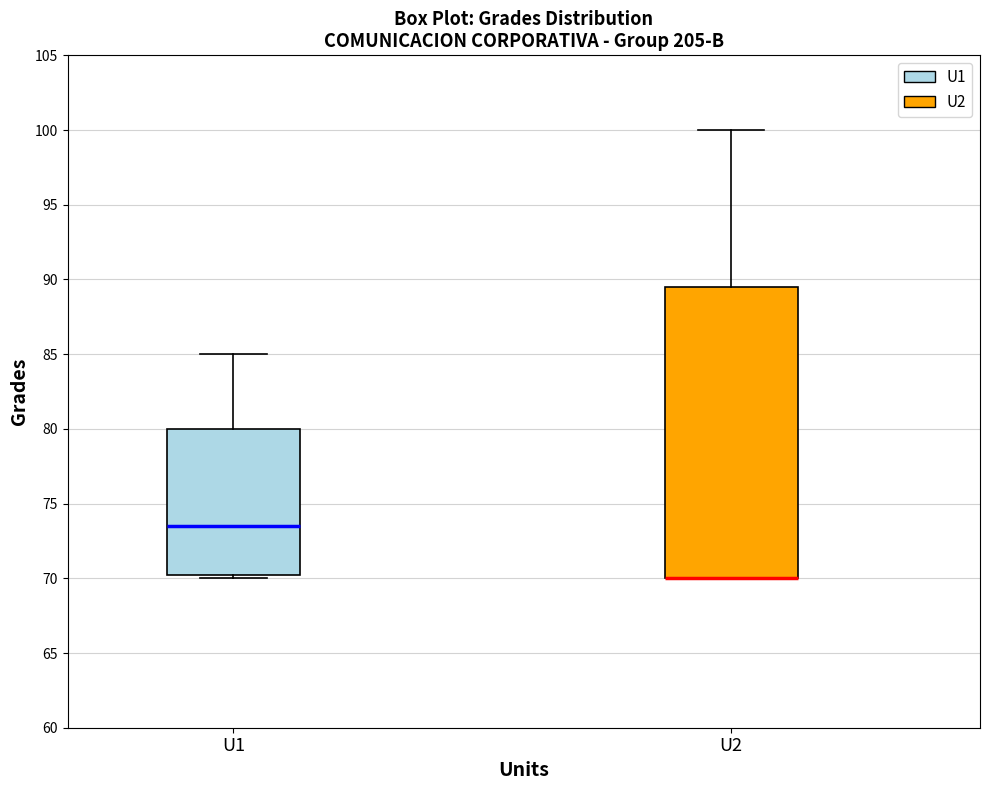

Comparing the boxes themselves (not the whiskers), which one is the tallest?

U2